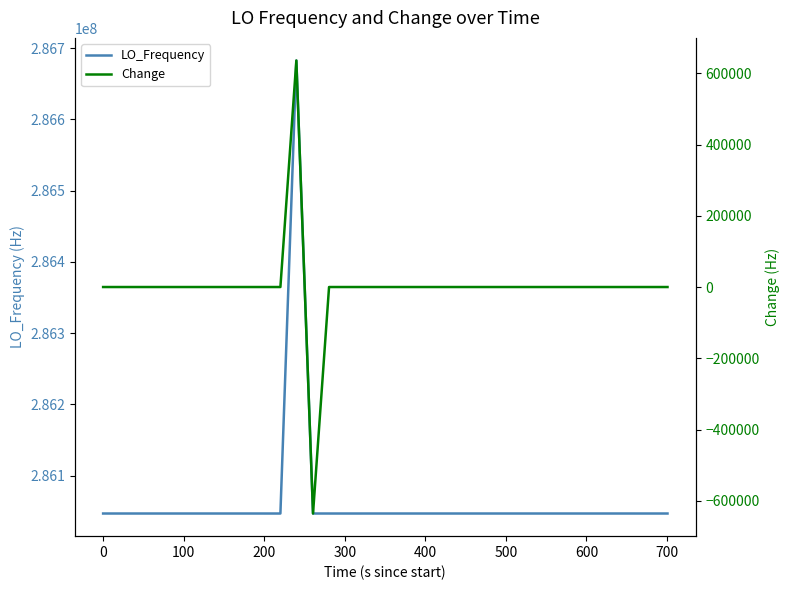

What is the minimum value for LO_Frequency?

286046996.6